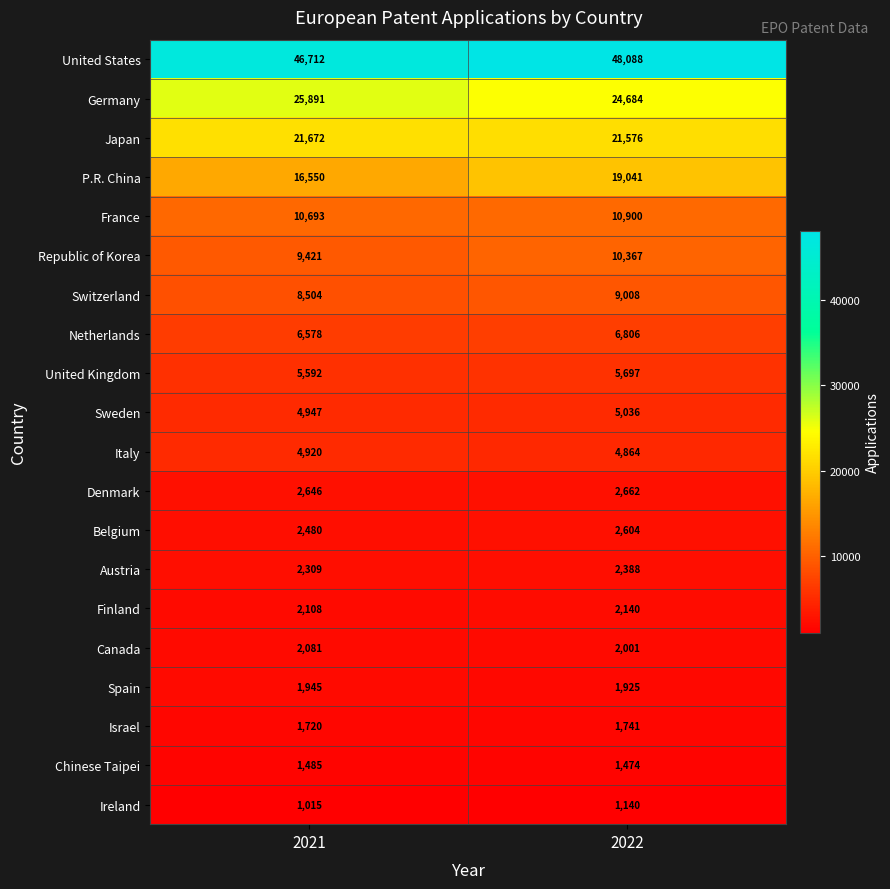

Is it true that Japan equals 21672 at 2021?

True